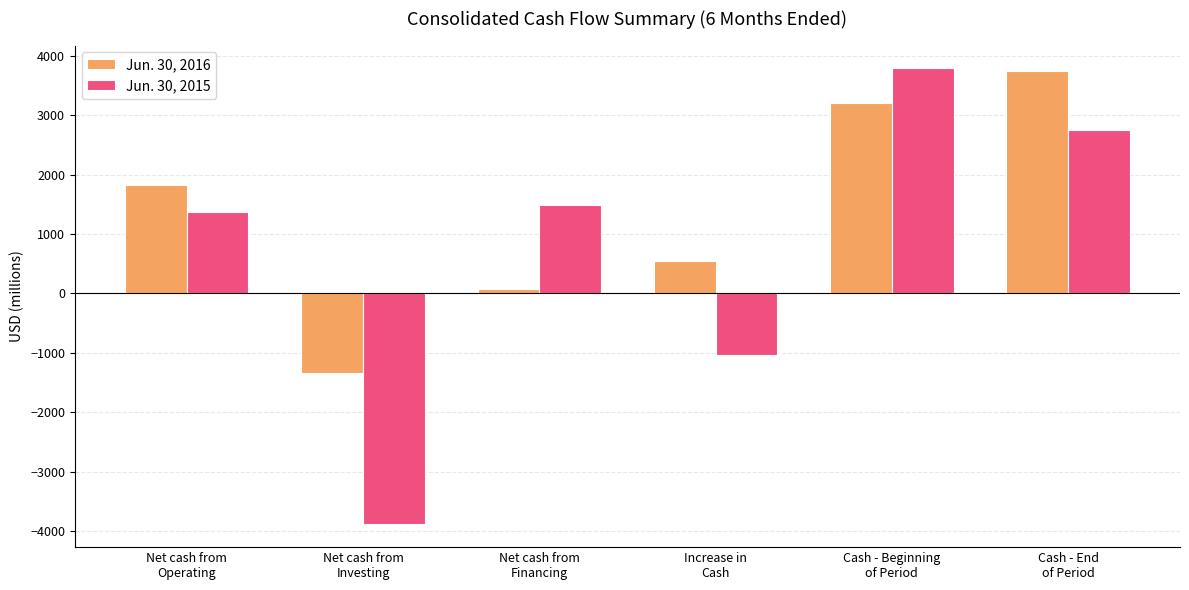

How many bars are there in total?

12